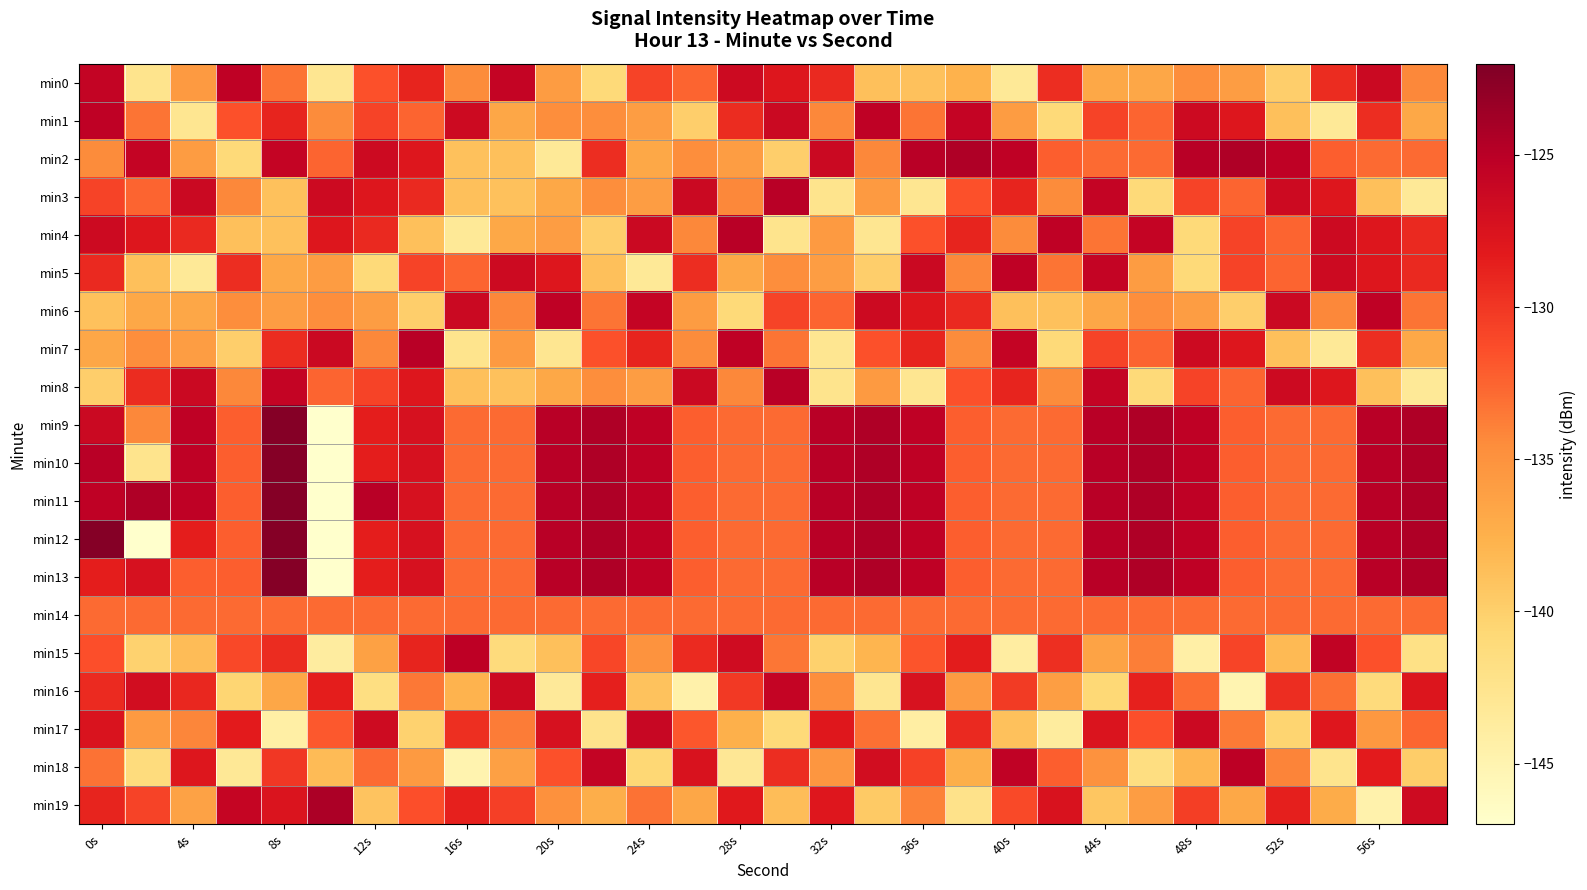

Which series has the largest total across all categories?

min11